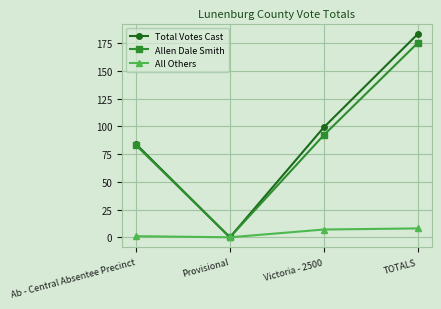

At which category does Total Votes Cast reach its first local valley?

Provisional